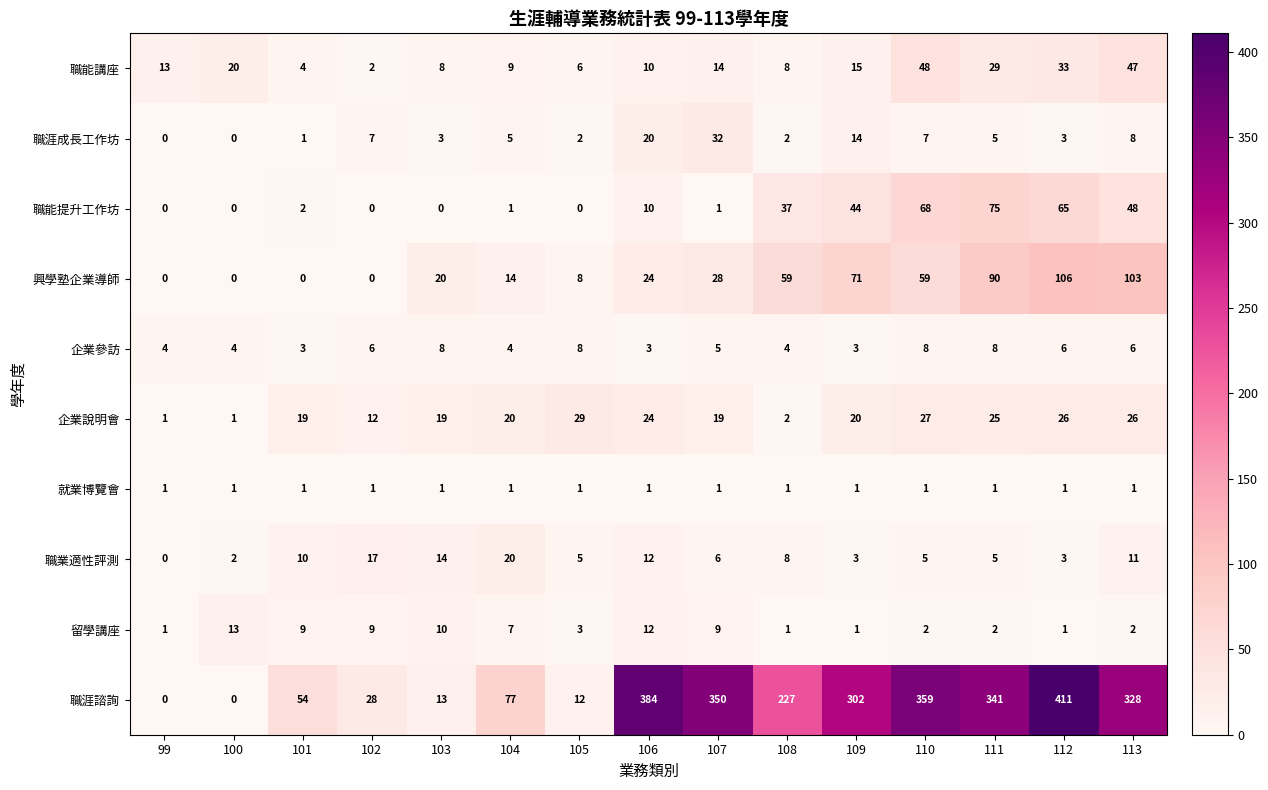

List the series in order of their peak value, highest first.

職涯諮詢, 興學塾企業導師, 職能提升工作坊, 職能講座, 職涯成長工作坊, 企業說明會, 職業適性評測, 留學講座, 企業參訪, 就業博覽會